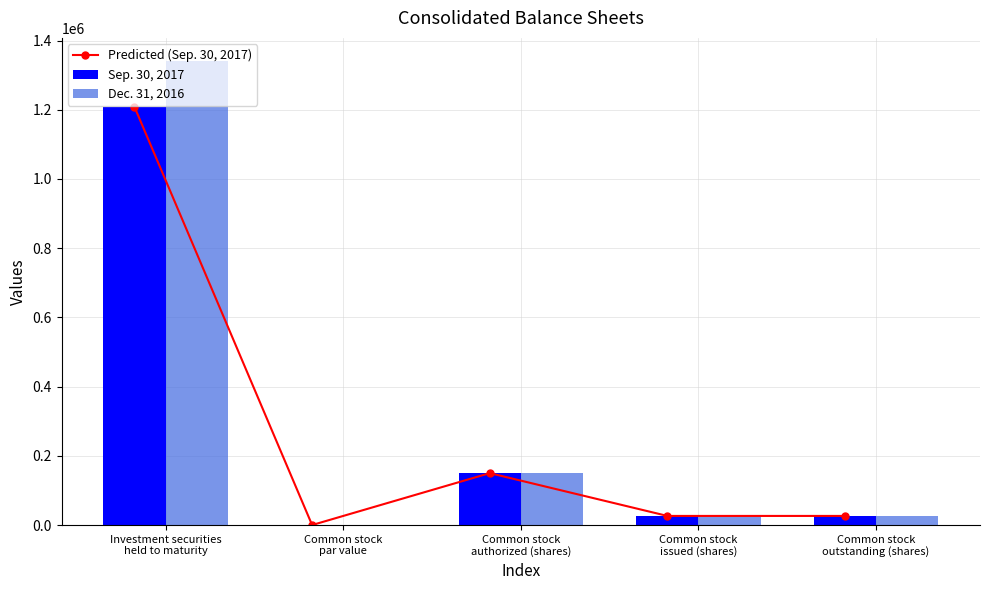

Reading left to right, transcribe all the data shown in this chart.

Predicted (Sep. 30, 2017): 1208279	0	150000	26319	26319
Sep. 30, 2017: 1208279	0	150000	26319	26319
Dec. 31, 2016: 1340741	0	150000	25907	25907